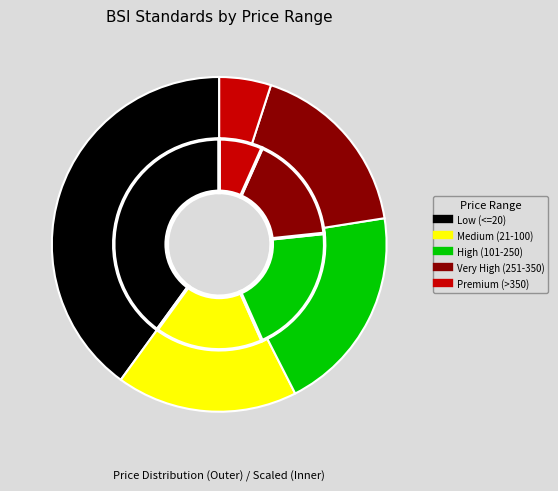

Combined, what portion of the pie is 29 and 16?

6.6%